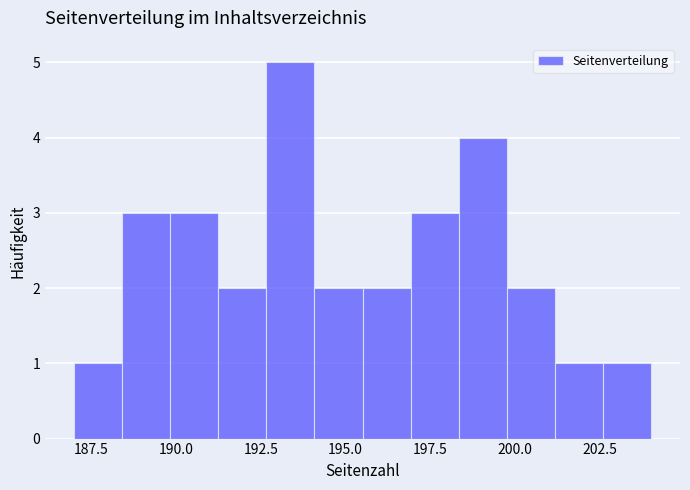

Read against the x-axis, roughly where is the centre of the tallest bar?

193.5